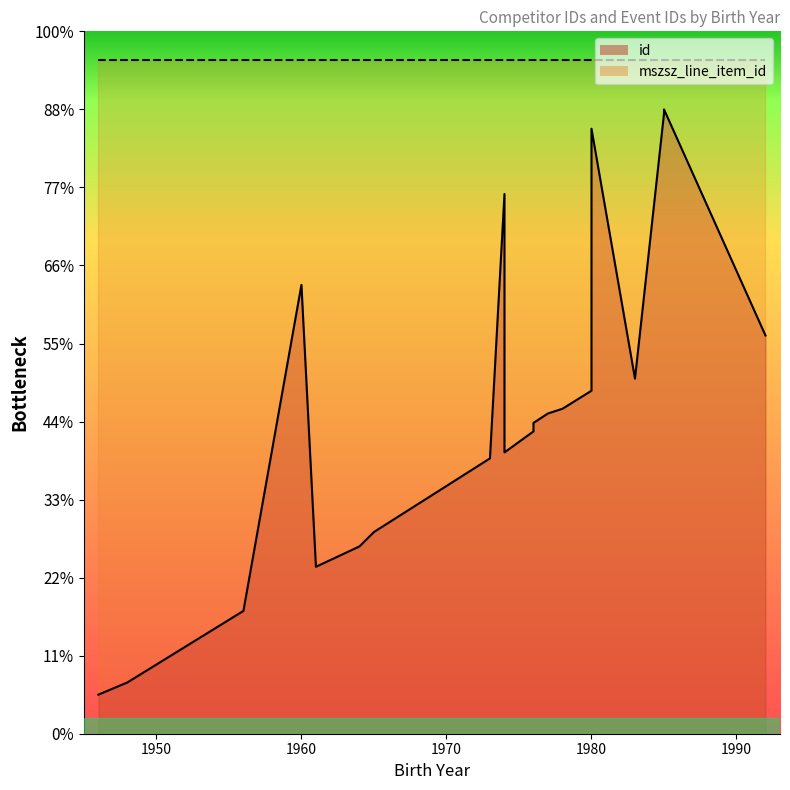

What is the sum of all mszsz_line_item_id line values?

3453060.0